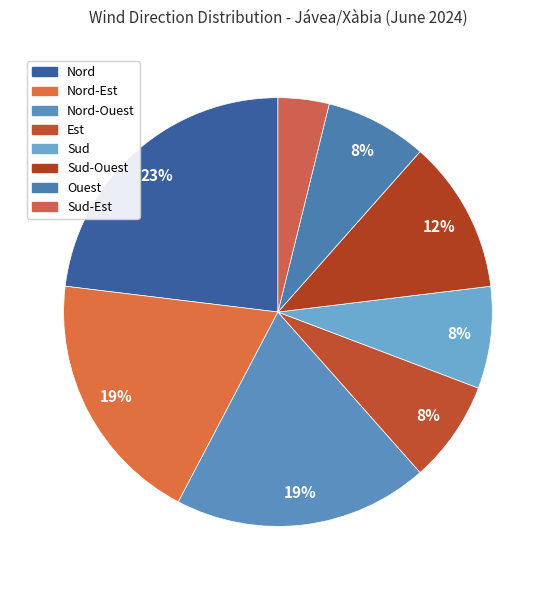

Count the number of slices in the pie.

8